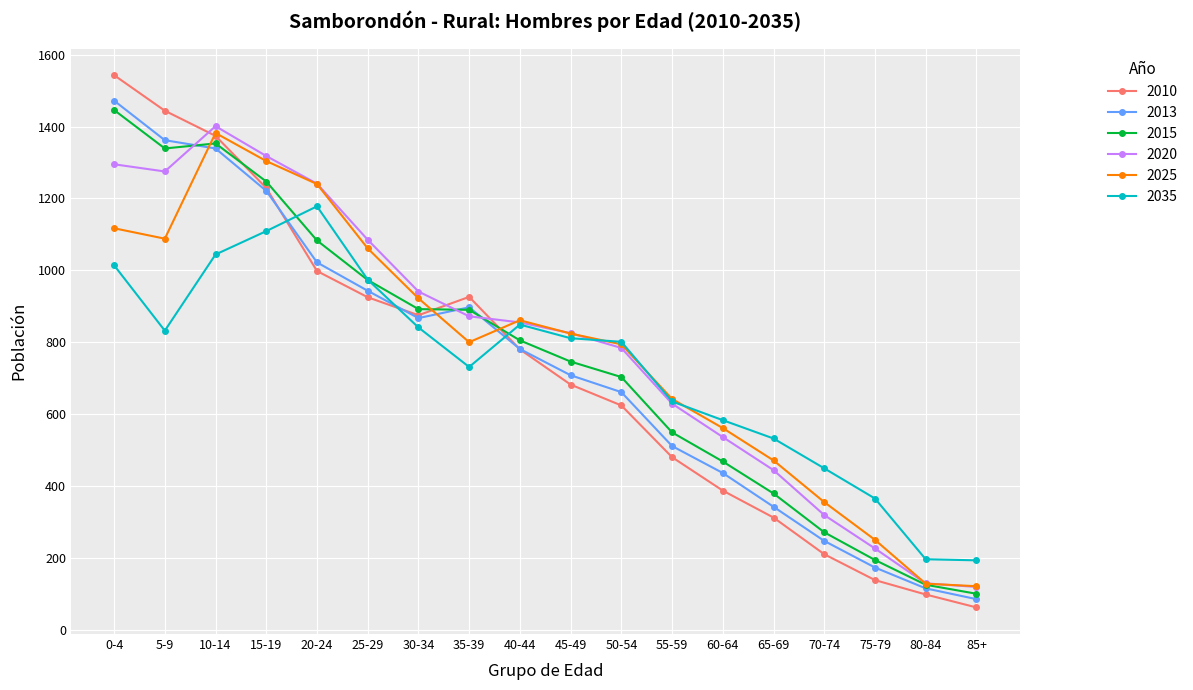

The value of 2010 at 80-84 is 98. True or false?

True